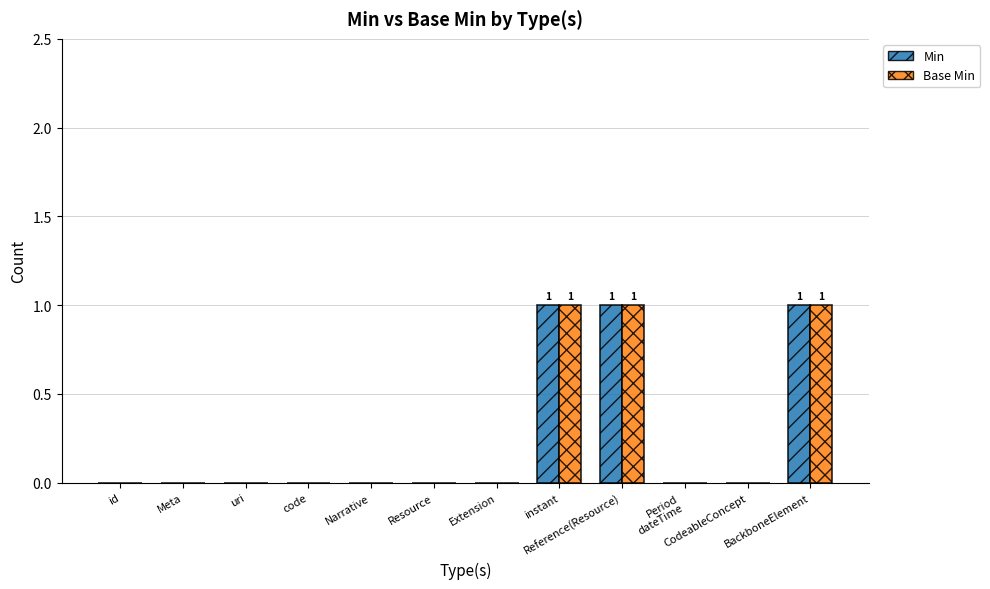

How many series are shown in this chart?

2